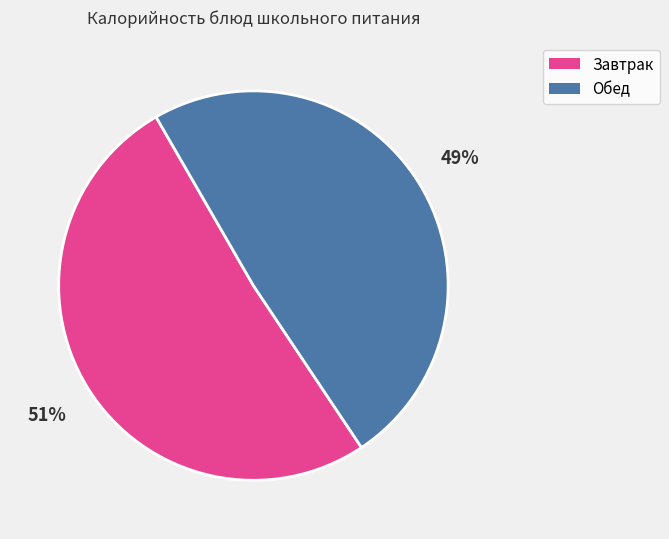

Is there any slice that represents more than half of the pie?

Yes